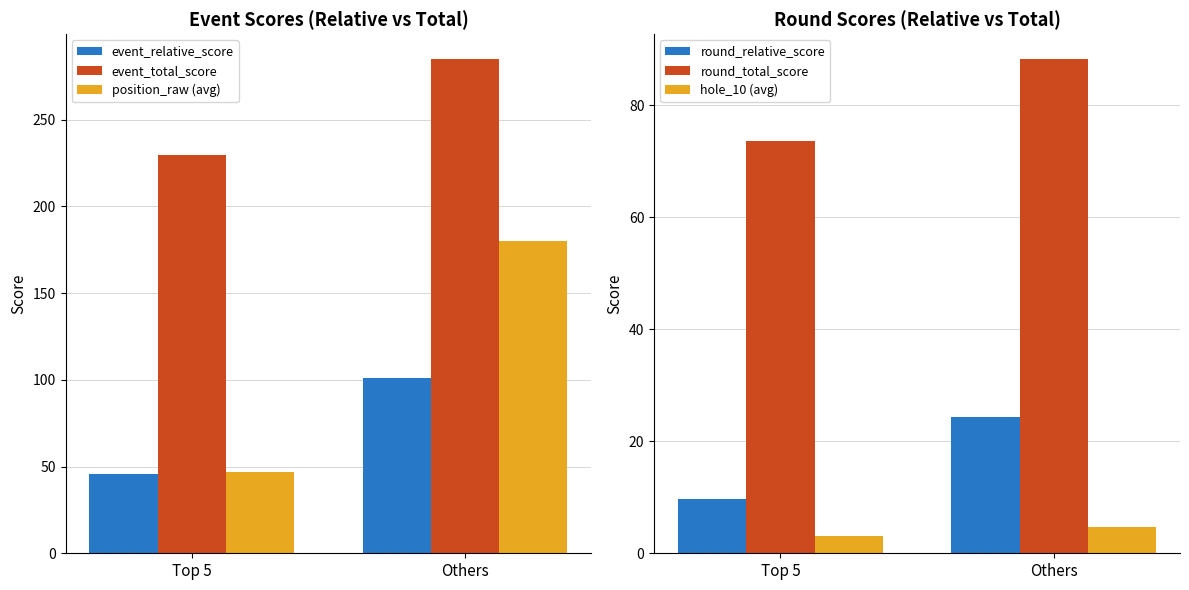

What value does the hole_10 (avg) series have at Others?

4.6